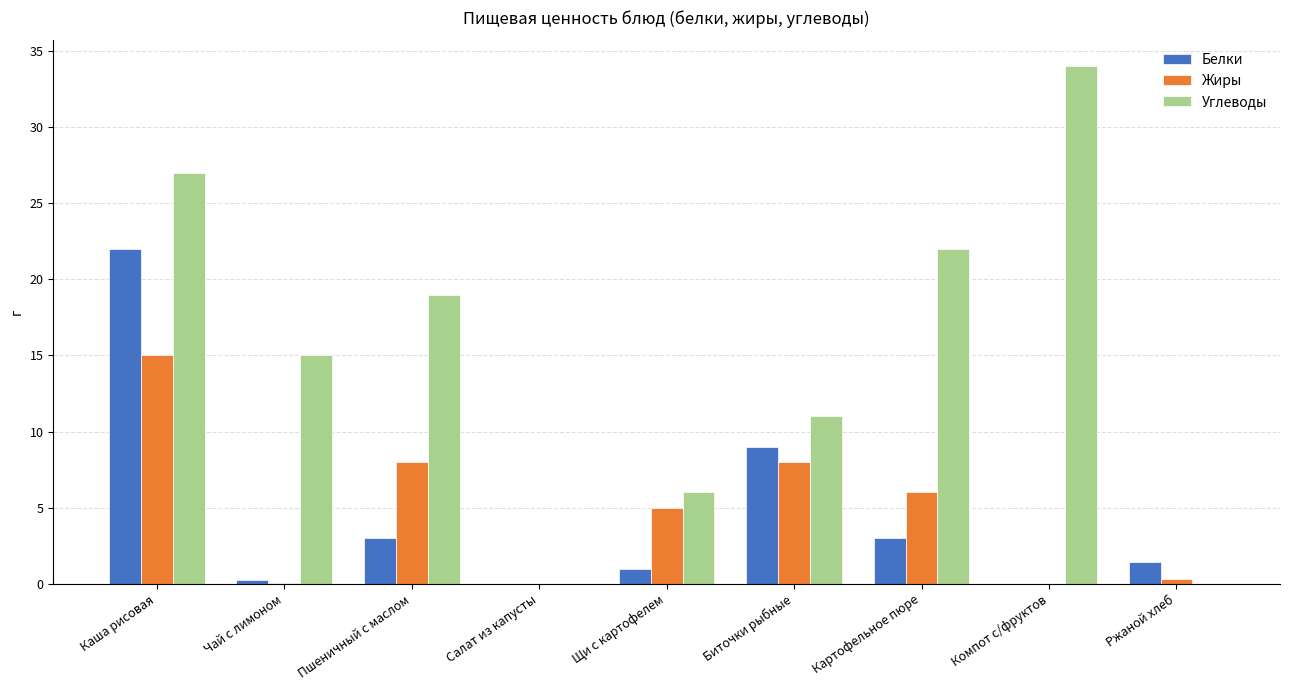

What is the sum of the Жиры values at Картофельное пюре and Биточки рыбные?

14.0